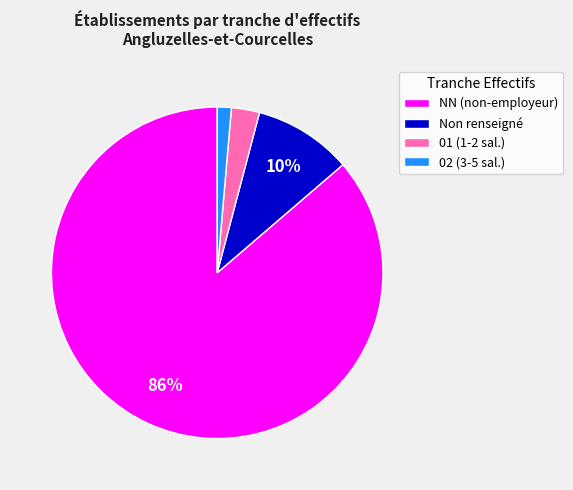

How many segments does this pie chart have?

4